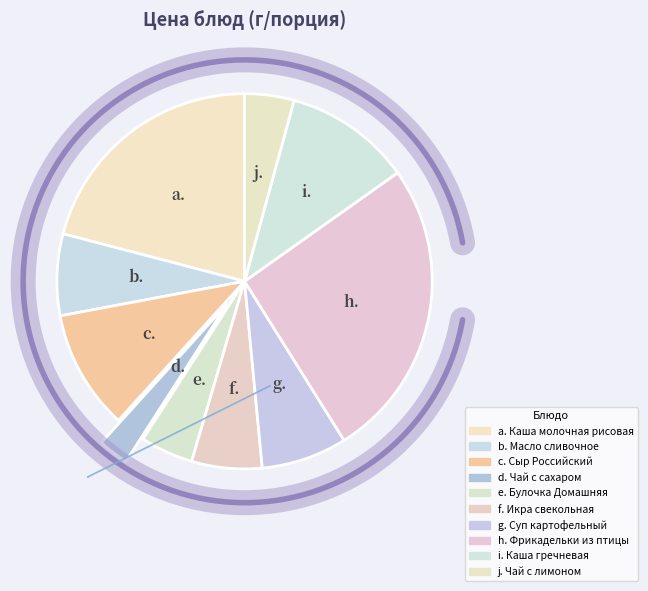

To the nearest percent, what is the combined percentage of Сыр Российский and Фрикадельки из птицы?

36%